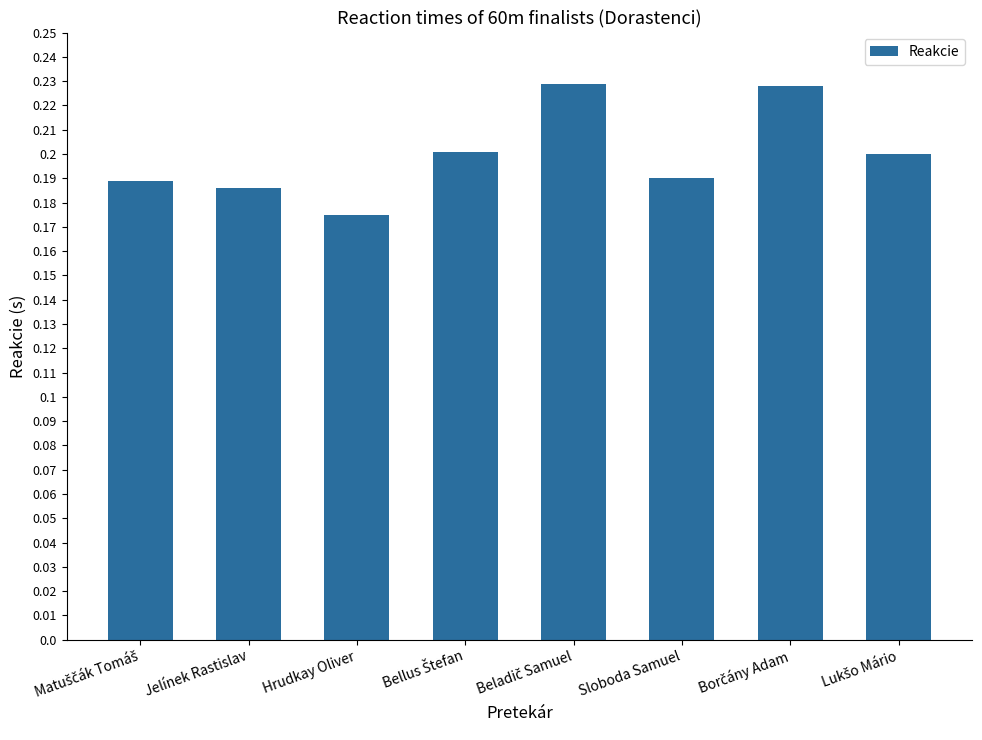

At which label is the value closest to 0?

Hrudkay Oliver